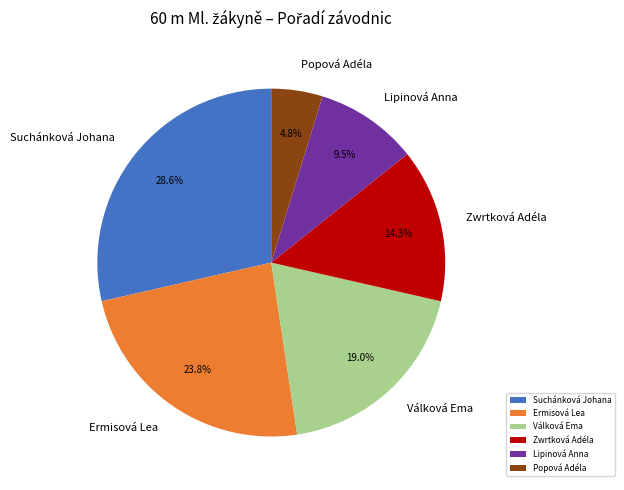

To the nearest percent, what is the average slice percentage?

17%